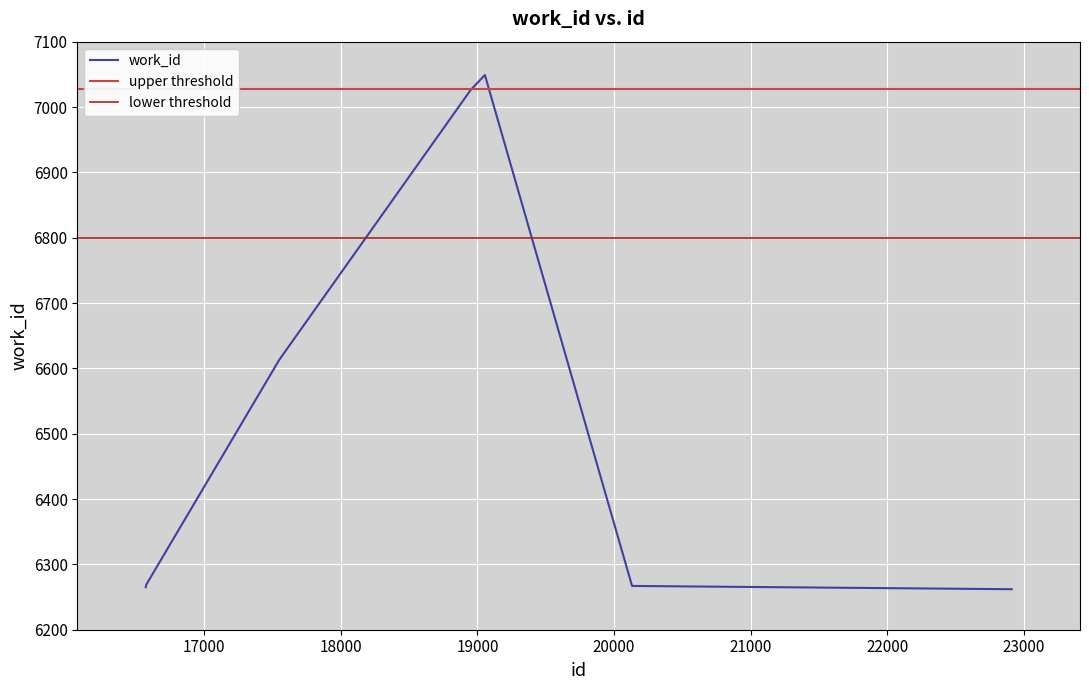

Which category has the highest value across all series?

19055